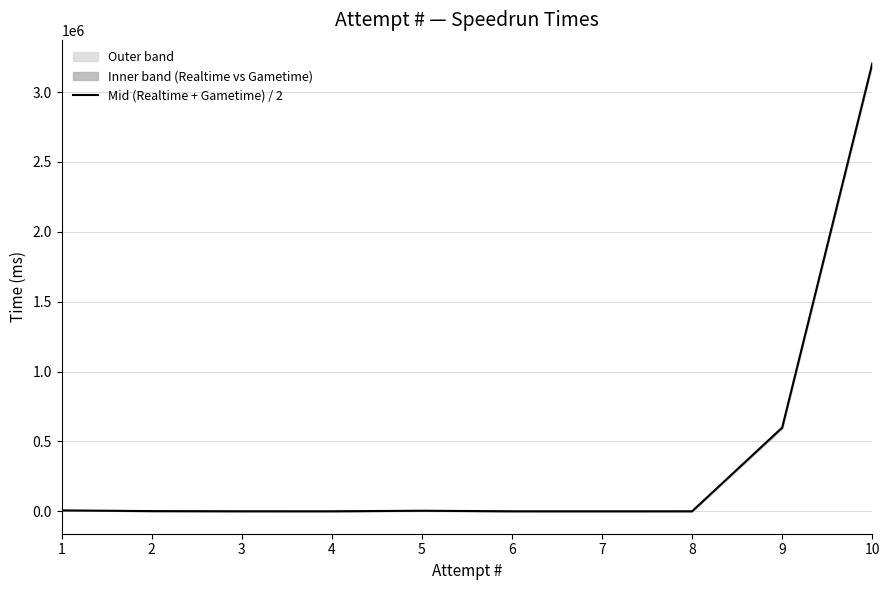

Is it true that the value at 2 is 1688.0?

True